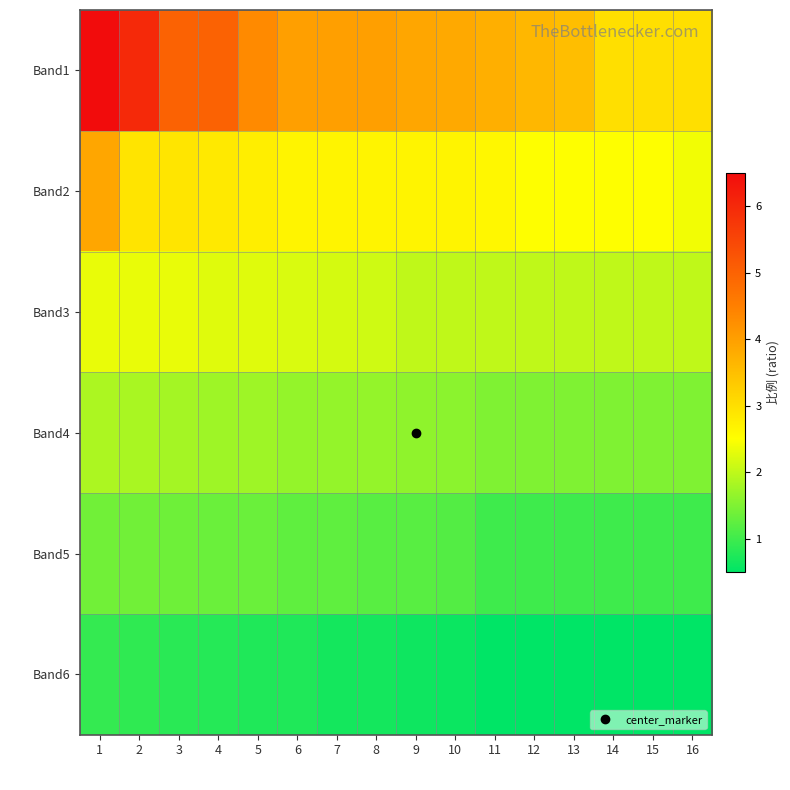

Reading right to left, transcribe all the data shown in this chart.

Band1: 16=3.0	15=3.0	14=3.0	13=3.5	12=3.6	11=3.8	10=3.8	9=3.9	8=4.0	7=4.0	6=4.0	5=4.3	4=5.0	3=5.0	2=6.0	1=6.5
Band2: 16=2.4	15=2.5	14=2.5	13=2.5	12=2.5	11=2.6	10=2.7	9=2.7	8=2.7	7=2.7	6=2.7	5=2.8	4=2.8	3=2.9	2=2.9	1=3.9
Band3: 16=2.0	15=2.0	14=2.0	13=2.0	12=2.0	11=2.0	10=2.0	9=2.0	8=2.1	7=2.2	6=2.2	5=2.2	4=2.2	3=2.3	2=2.3	1=2.3
Band4: 16=1.5	15=1.5	14=1.5	13=1.5	12=1.5	11=1.5	10=1.6	9=1.6	8=1.7	7=1.7	6=1.7	5=1.8	4=1.8	3=1.8	2=1.8	1=1.9
Band5: 16=1.0	15=1.0	14=1.0	13=1.0	12=1.0	11=1.0	10=1.2	9=1.2	8=1.2	7=1.2	6=1.2	5=1.3	4=1.3	3=1.4	2=1.4	1=1.4
Band6: 16=0.5	15=0.5	14=0.5	13=0.5	12=0.5	11=0.5	10=0.6	9=0.6	8=0.7	7=0.7	6=0.8	5=0.8	4=0.8	3=0.8	2=0.9	1=0.9